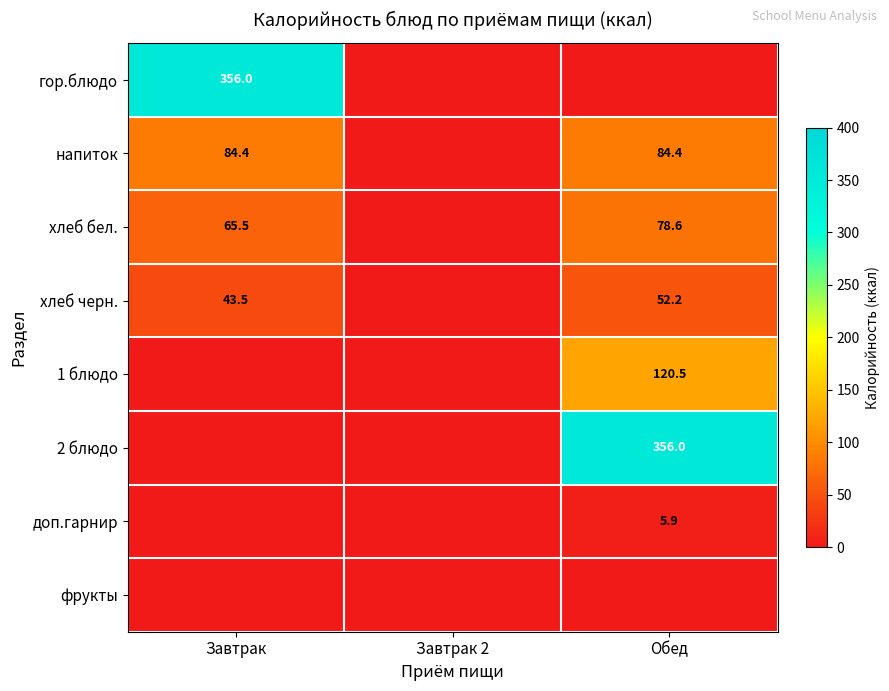

At which category is the sum across all series the highest?

Обед